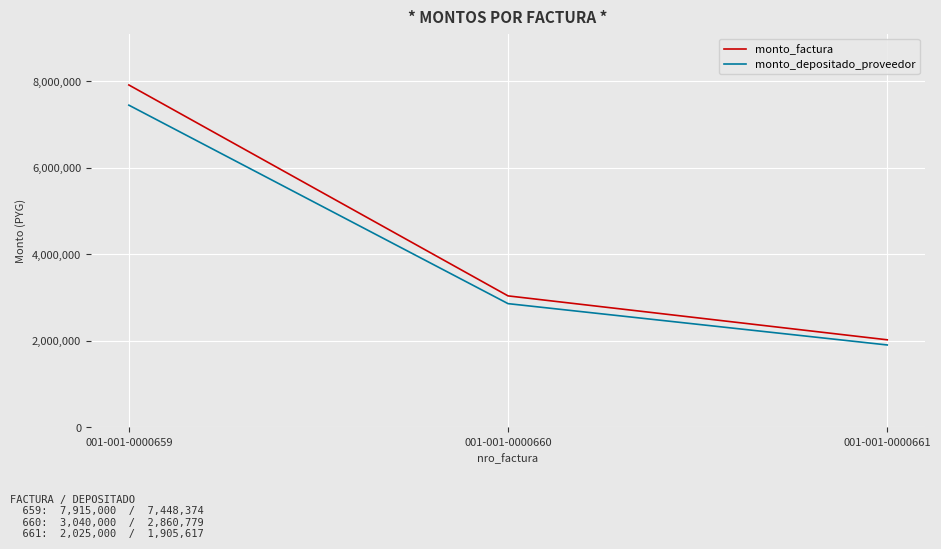

The value of monto_factura at 001-001-0000659 is 3190715. True or false?

False